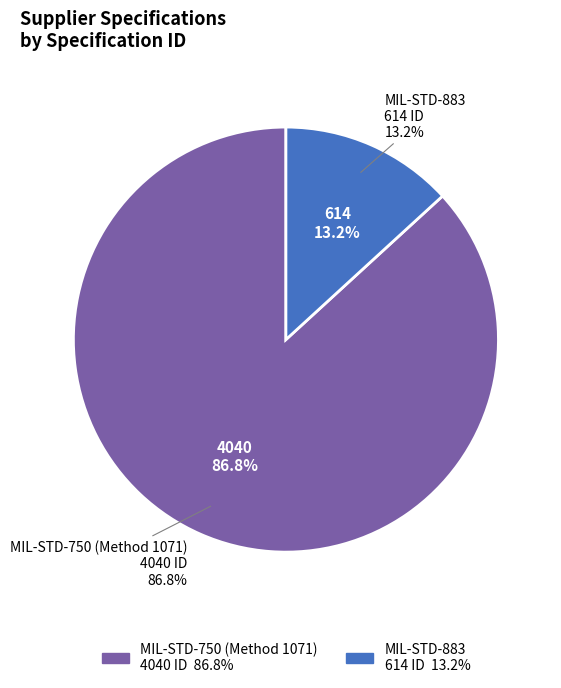

To the nearest percent, what is the difference between the largest and smallest slice percentages?

74%